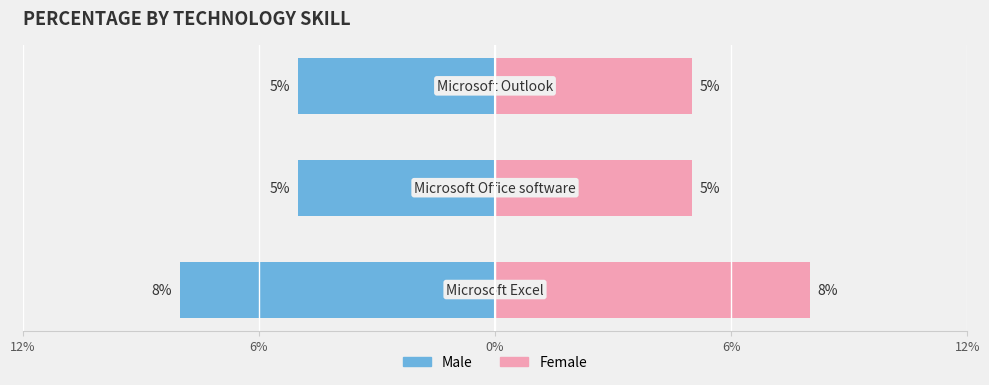

At how many categories does at least one series exceed 4?

3